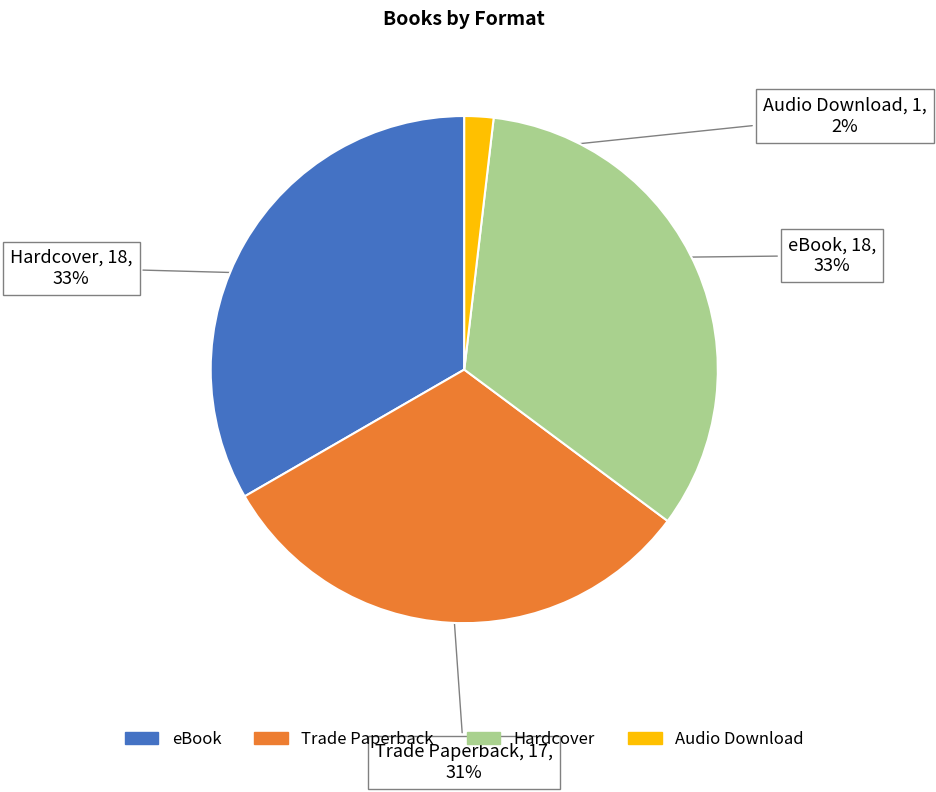

Which slice is the smallest?

Audio Download